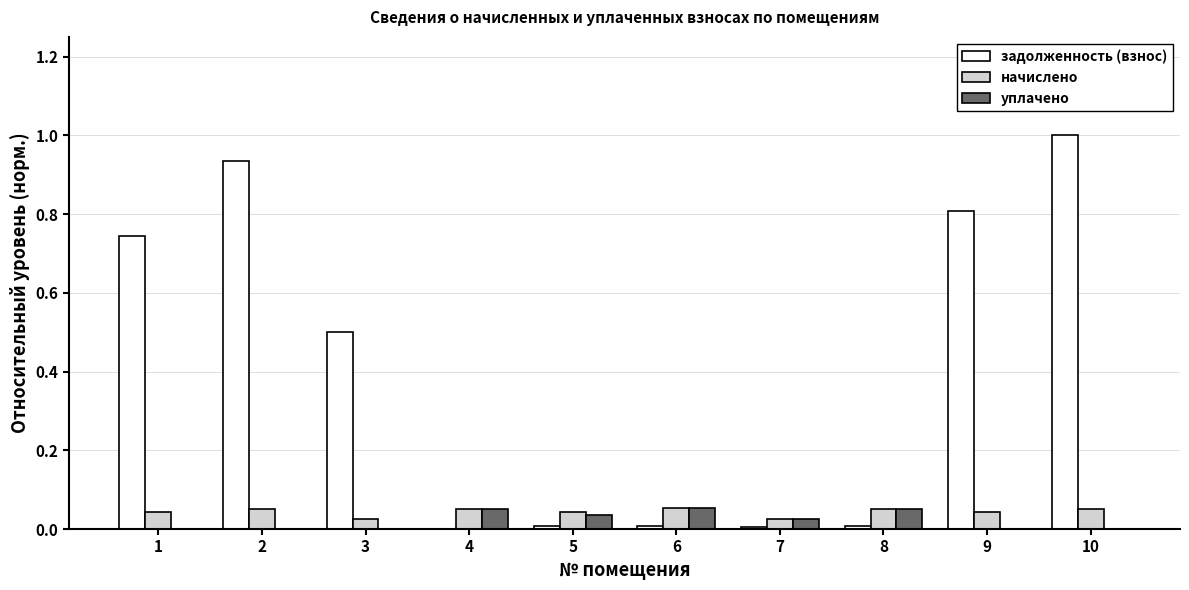

What value does the задолженность (взнос) series have at 10?

1.0